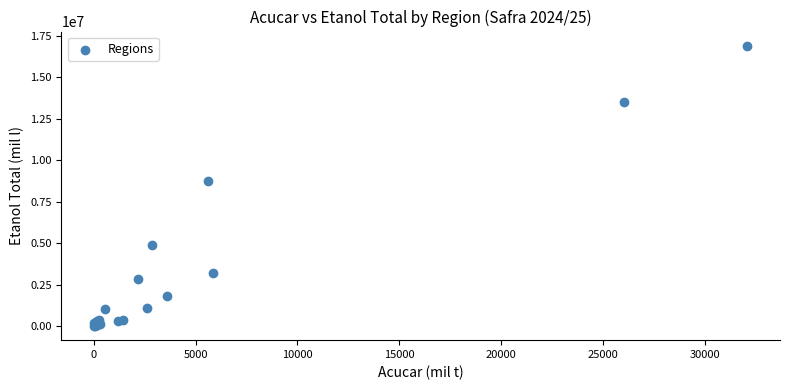

What Y value in the scatter plot is closest to 8459842?

8763833.3